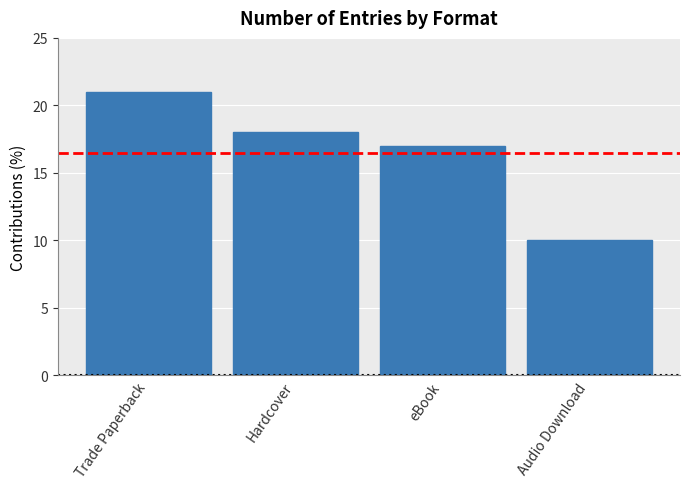

Approximately how many times larger is the value at Trade Paperback compared to Audio Download?

2.1